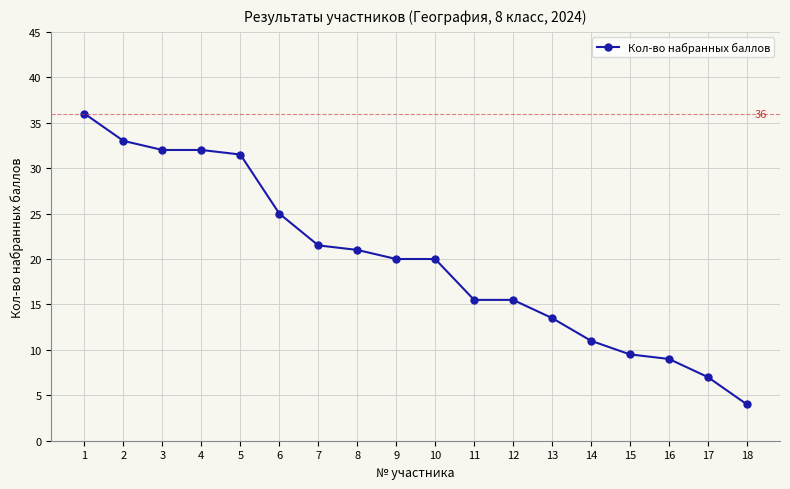

Is it true that the value at 18 is 4.0?

True